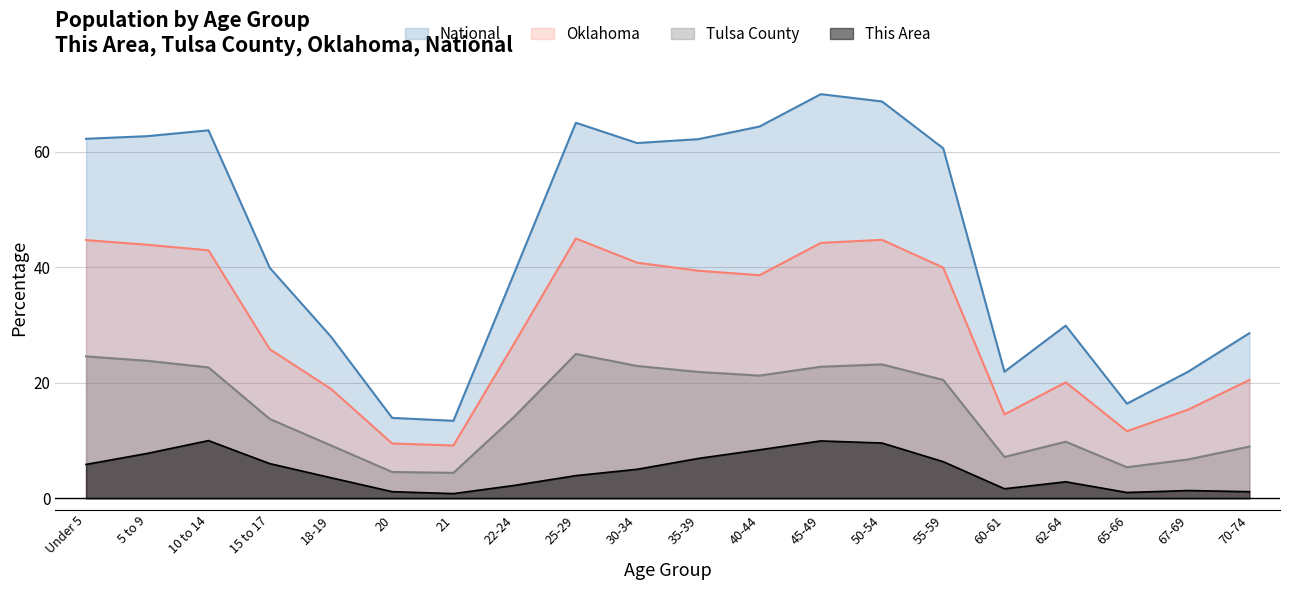

Is the value of Tulsa County at 15 to 17 greater than the value of This Area at 50-54?

Yes